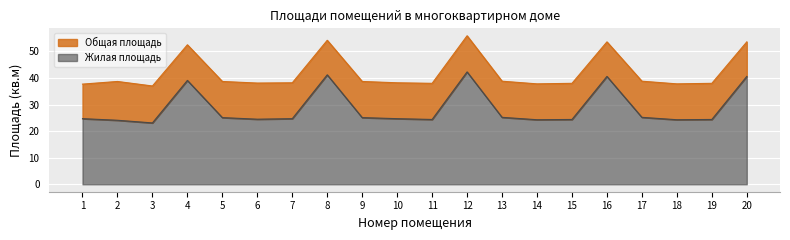

At which label does Жилая площадь reach its peak?

12